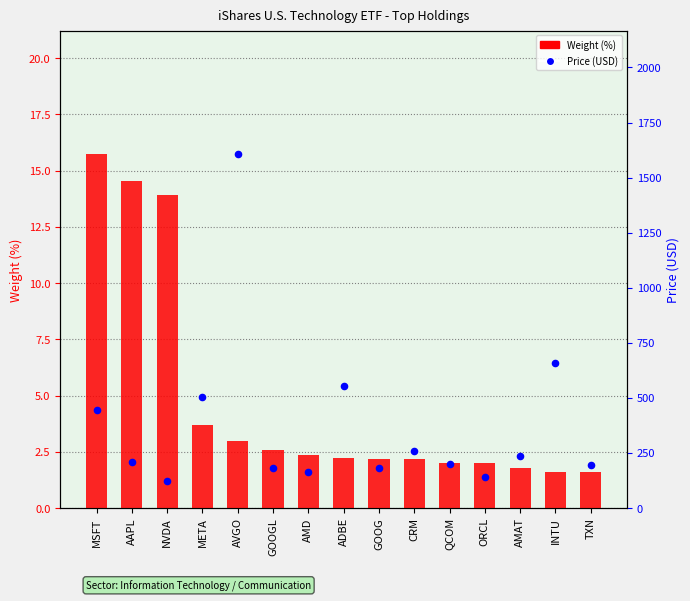

At how many categories does at least one series exceed 877?

1